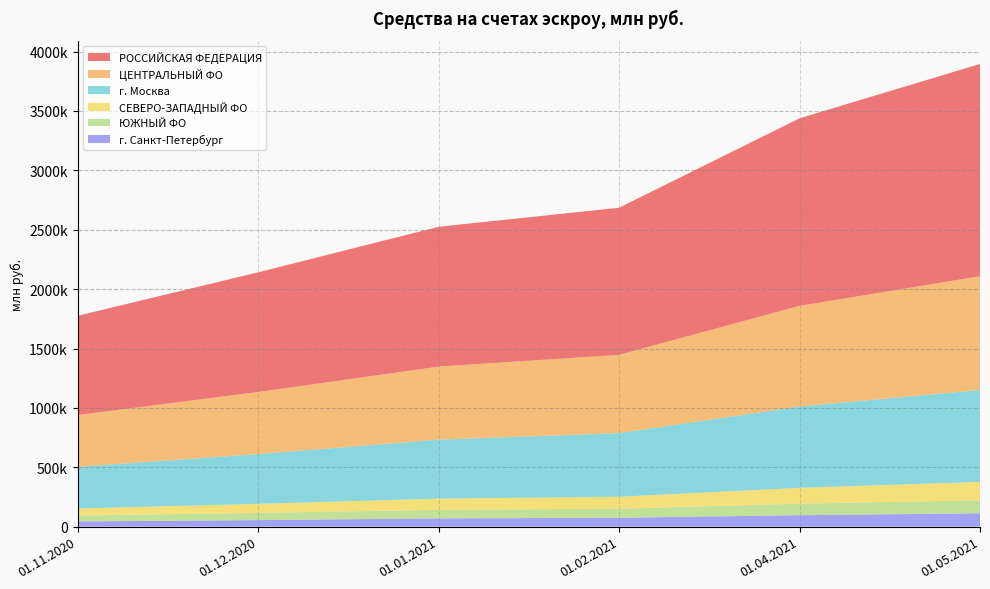

Reading left to right, transcribe all the data shown in this chart.

РОССИЙСКАЯ ФЕДЕРАЦИЯ: 835883	1007449	1177298	1238618	1578841	1787315
ЦЕНТРАЛЬНЫЙ ФО: 435268	522521	615217	659362	847035	958149
СЕВЕРО-ЗАПАДНЫЙ ФО: 59440	75910	94752	100679	132895	154961
ЮЖНЫЙ ФО: 49749	61035	71481	76269	97247	109447
г. Москва: 351530	419246	496573	535438	685501	773800
г. Санкт-Петербург: 43656	55066	69749	74863	96539	112376